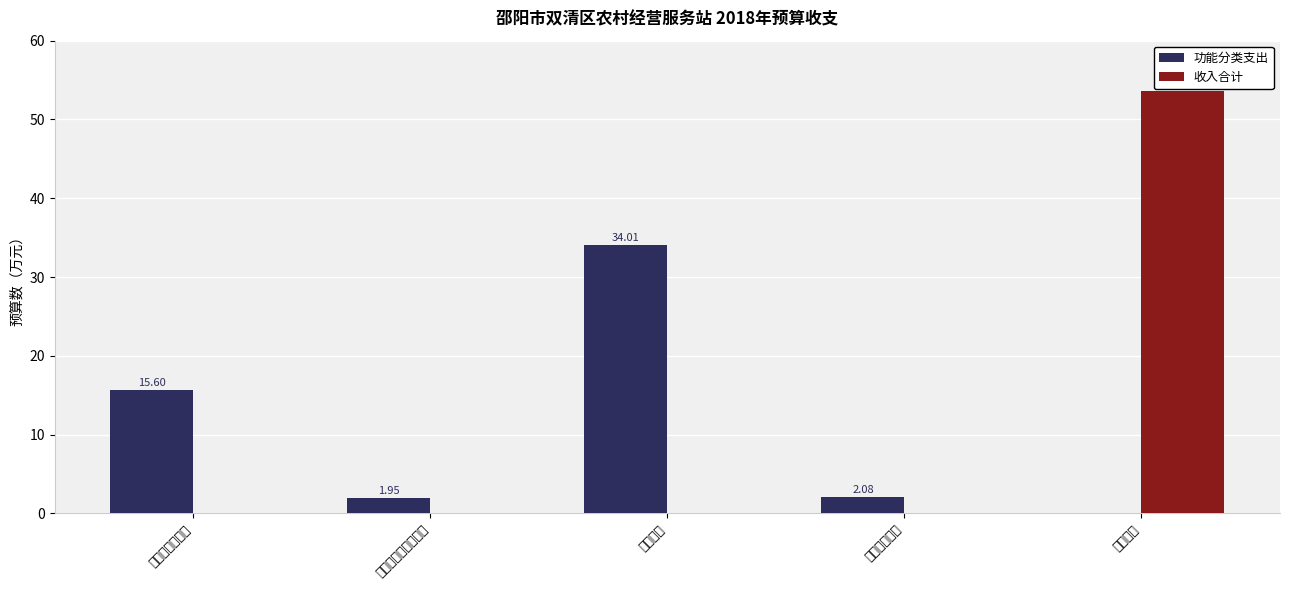

The 功能分类支出 series shows 15.6 at 社会保障和就业. True or false?

True